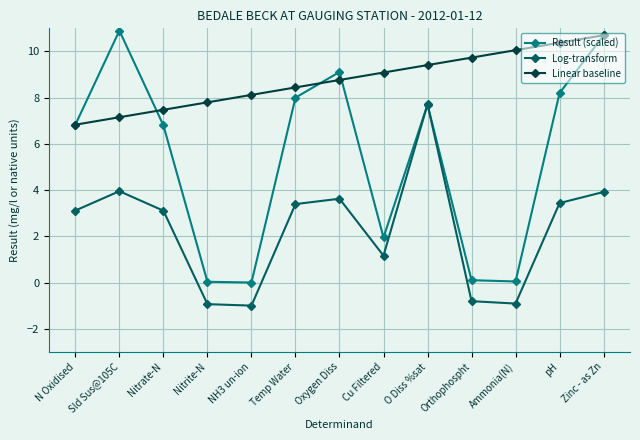

At which category is the sum across all series the highest?

Zinc - as Zn